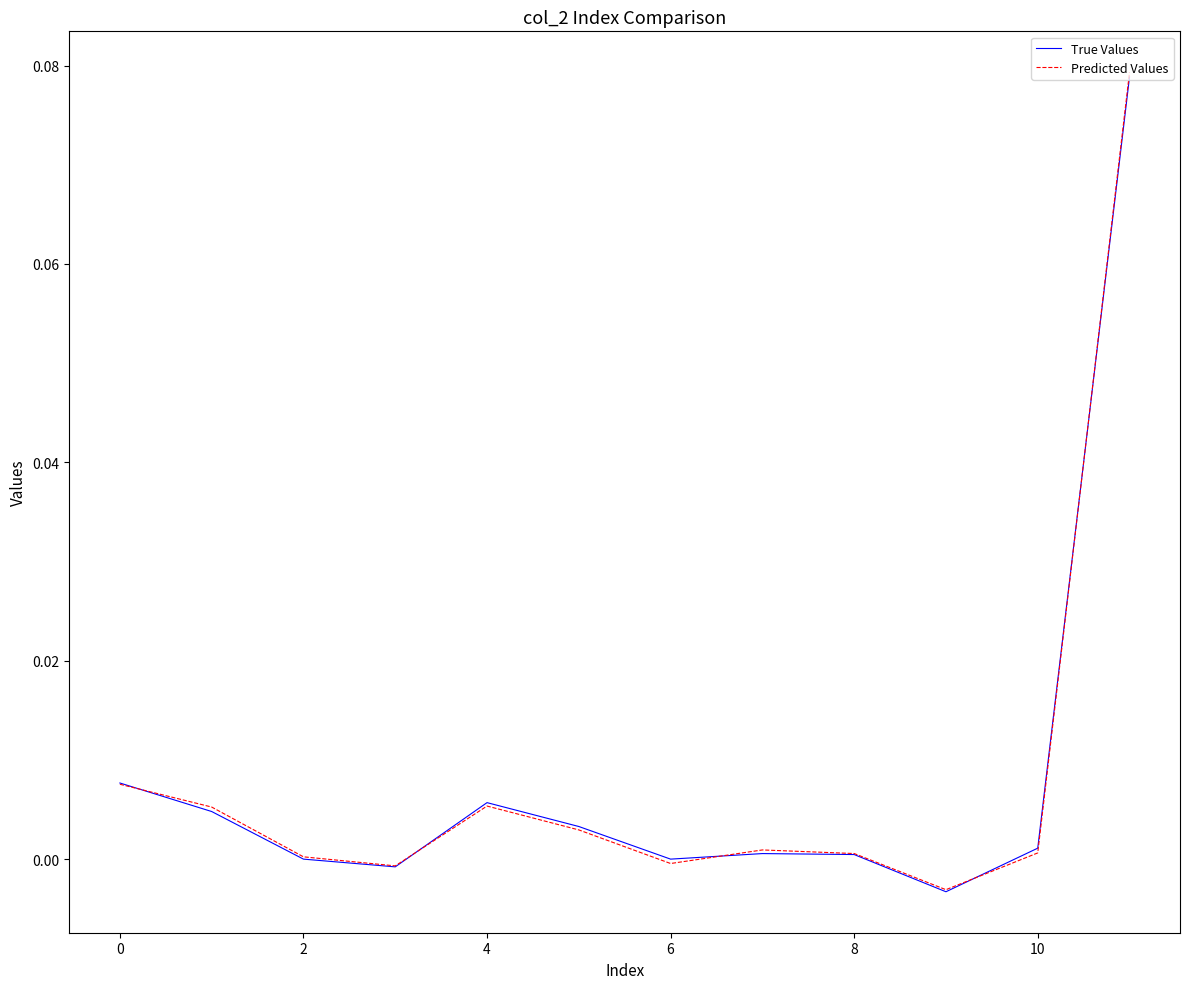

Is the value of True Values at 6 greater than the value of Predicted Values at 0?

No